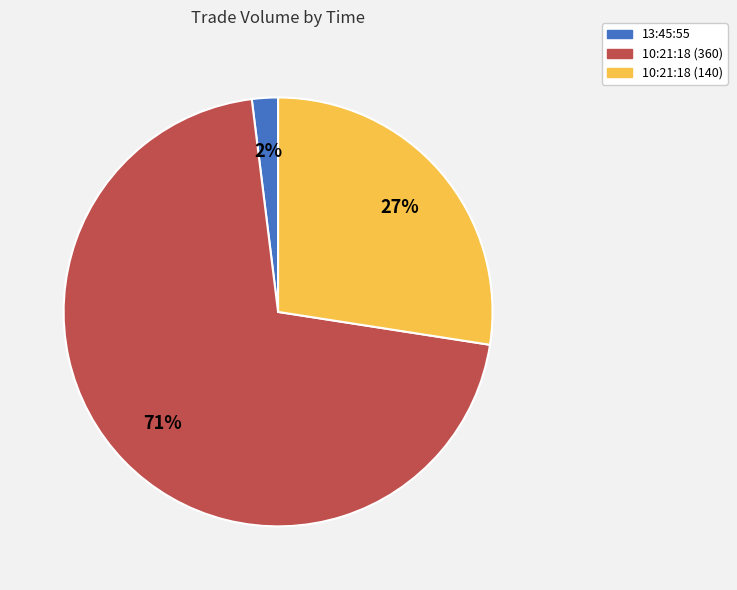

Rank the categories by value from lowest to highest.

13:45:55, 10:21:18 (140), 10:21:18 (360)